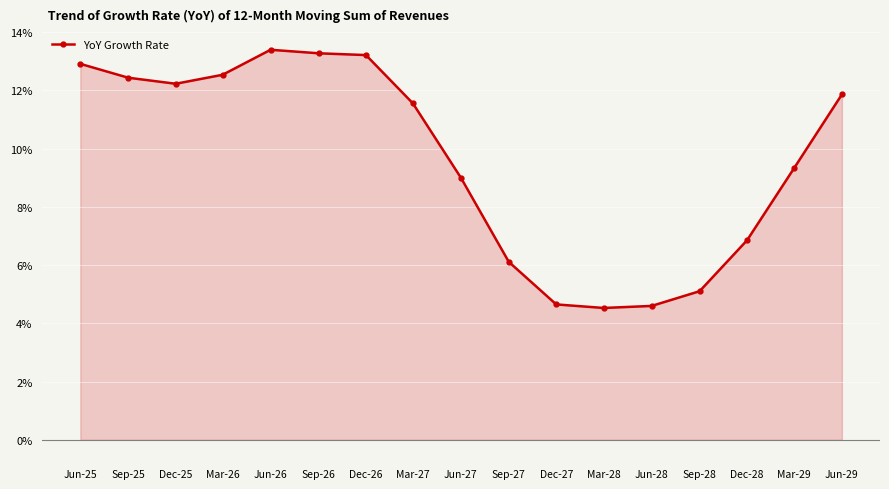

How many distinct data groups are displayed?

1